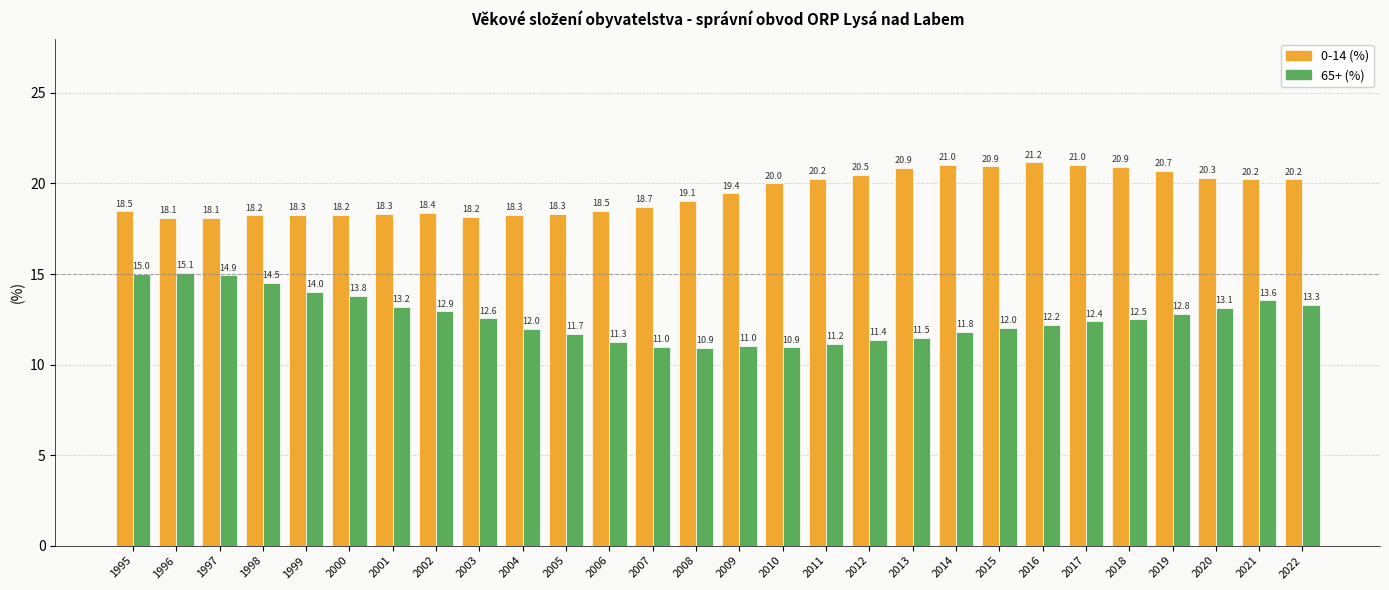

The value of 65+ (%) at 2000 is 13.8. True or false?

True